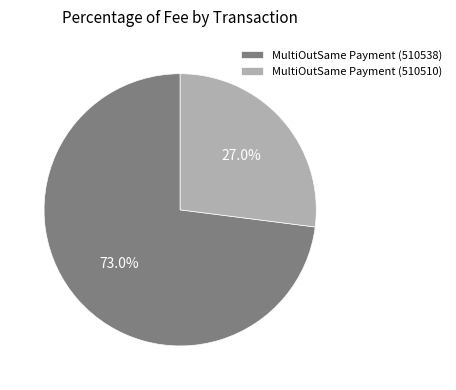

Combined, do MultiOutSame Payment (510510) and MultiOutSame Payment (510538) account for over 50%?

Yes